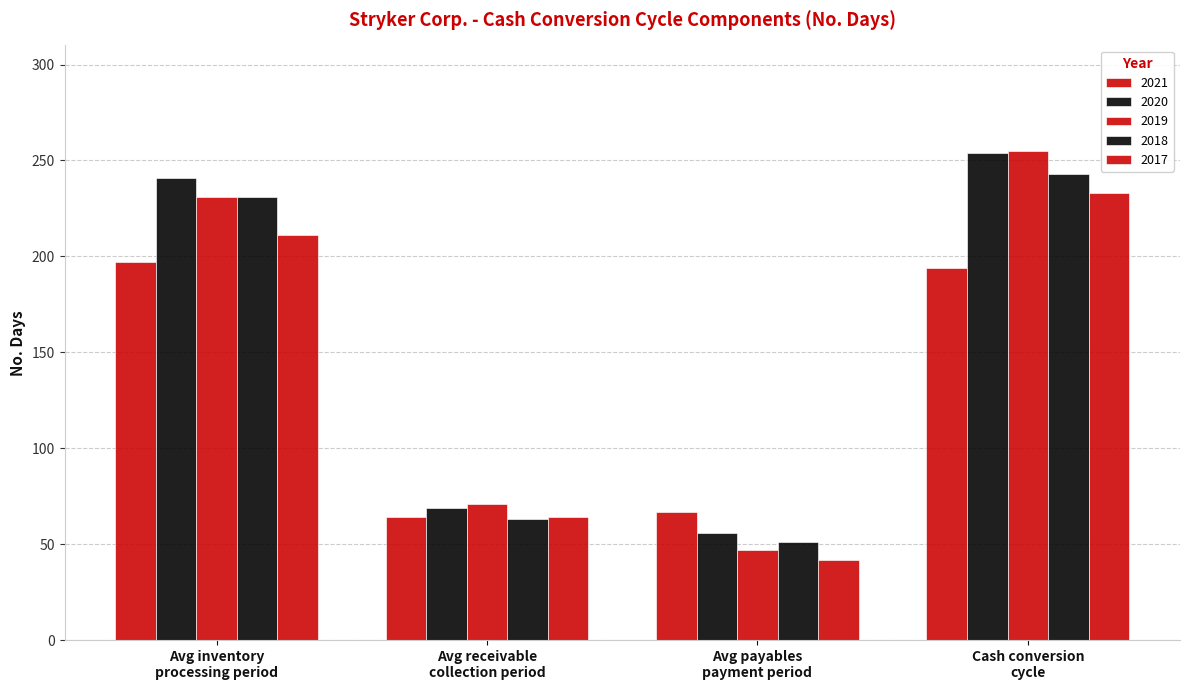

Which series has the widest spread of values?

2019